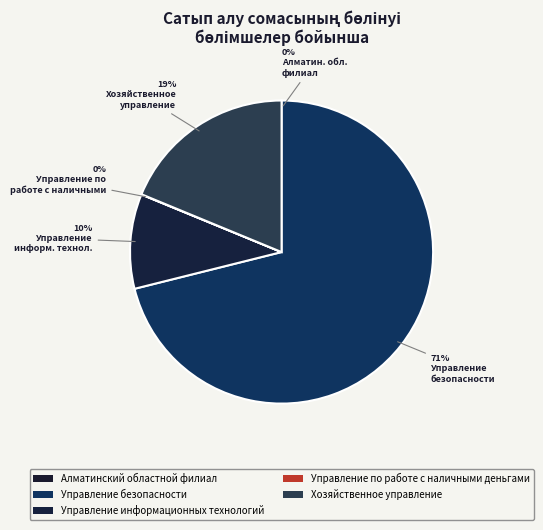

To the nearest percent, what is the combined percentage of Управление безопасности and Хозяйственное управление?

90%